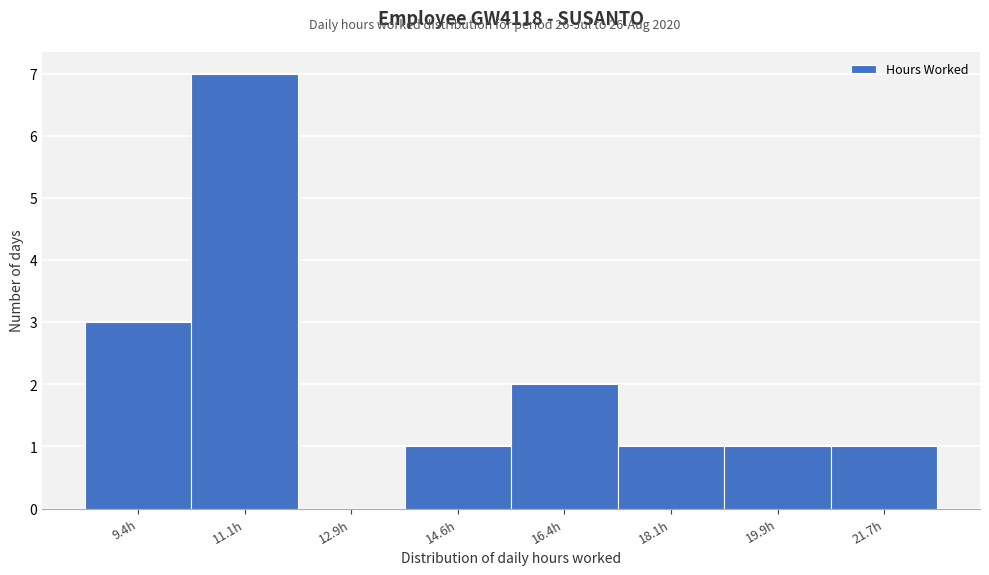

Reading left to right, extract all data points from this chart.

9.4h=3	11.1h=7	12.9h=0	14.6h=1	16.4h=2	18.1h=1	19.9h=1	21.7h=1